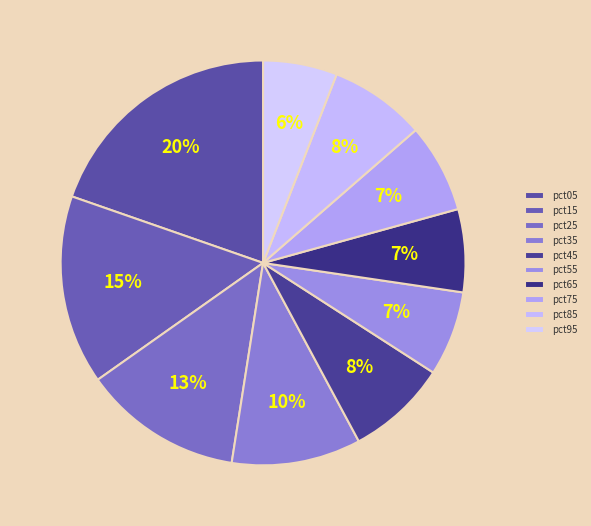

Which slice is the smallest?

pct95